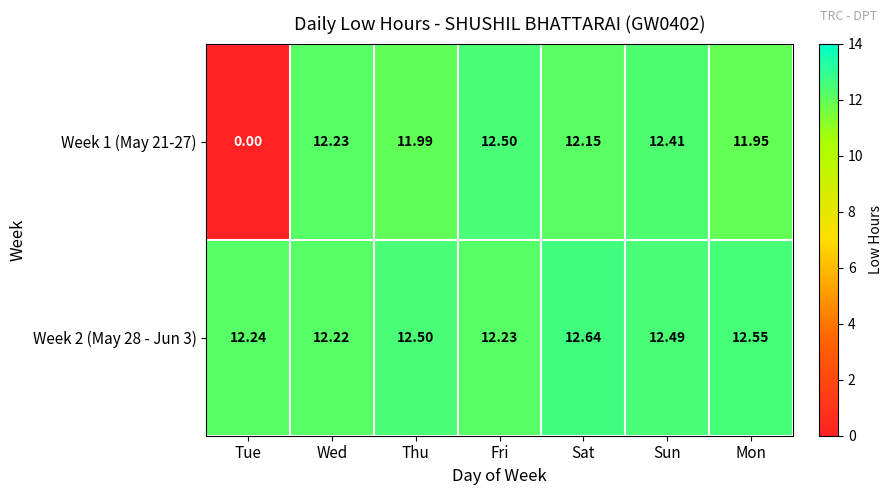

Which label corresponds to the smallest value in the chart?

Tue